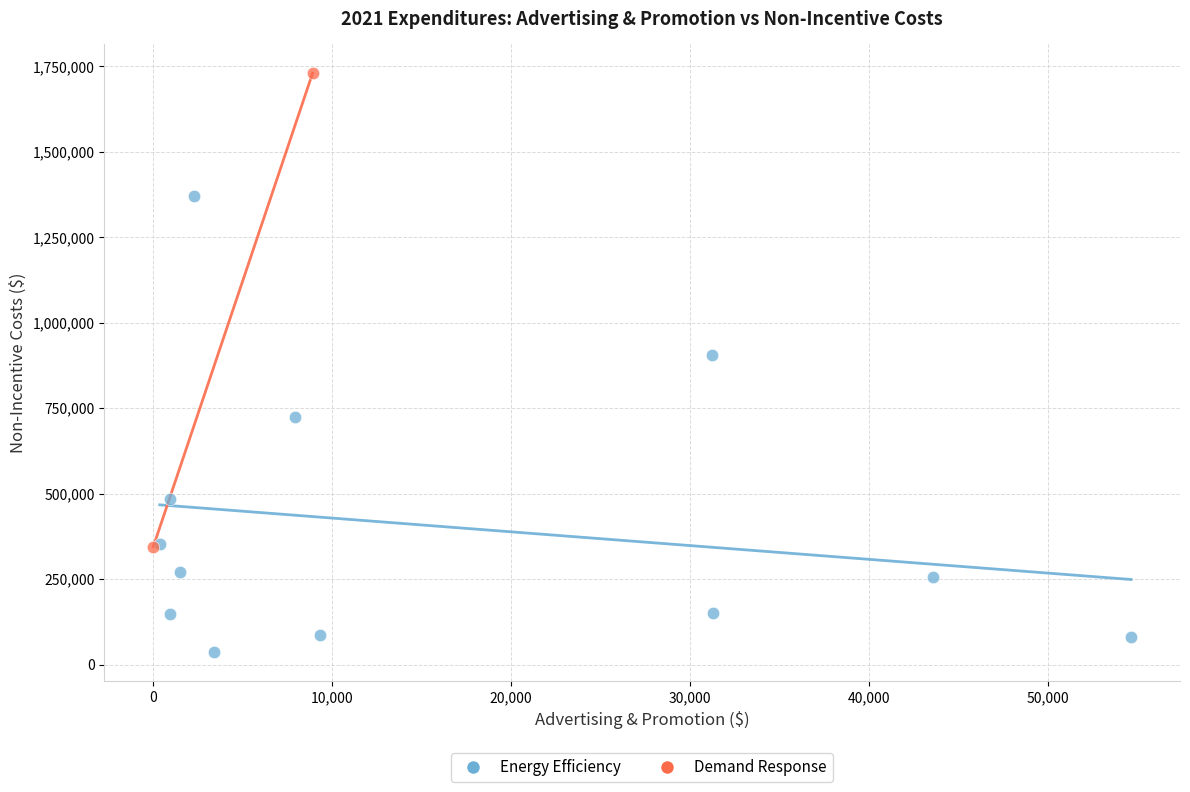

What are all the series names shown in the legend?

Energy Efficiency, Demand Response